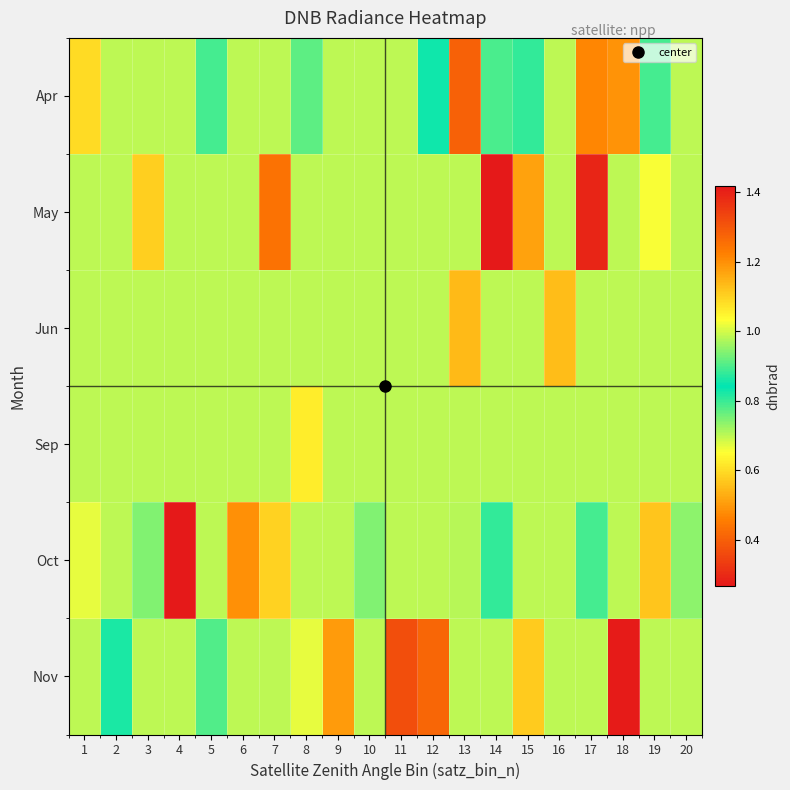

Which has a higher value, 4 or 1?

1